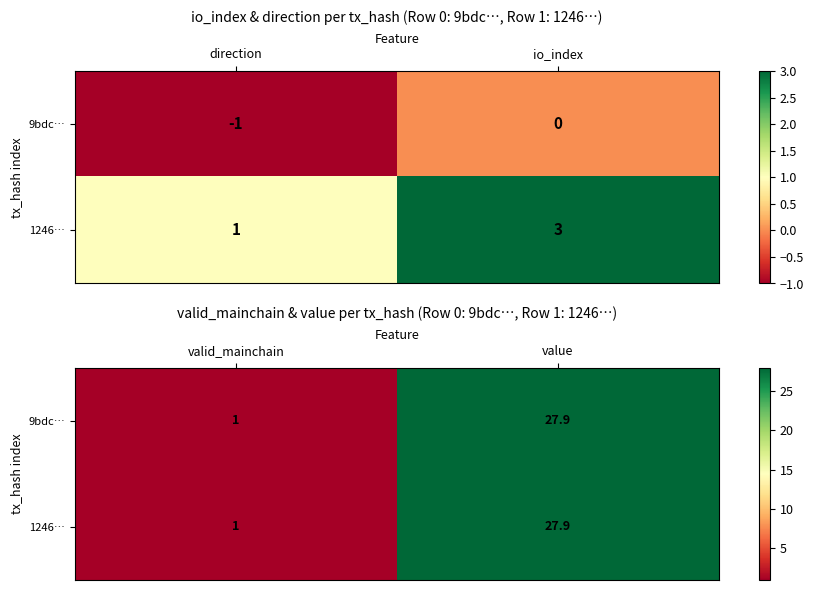

What is the difference between the maximum and minimum values in the 9bdc… series?

26.9